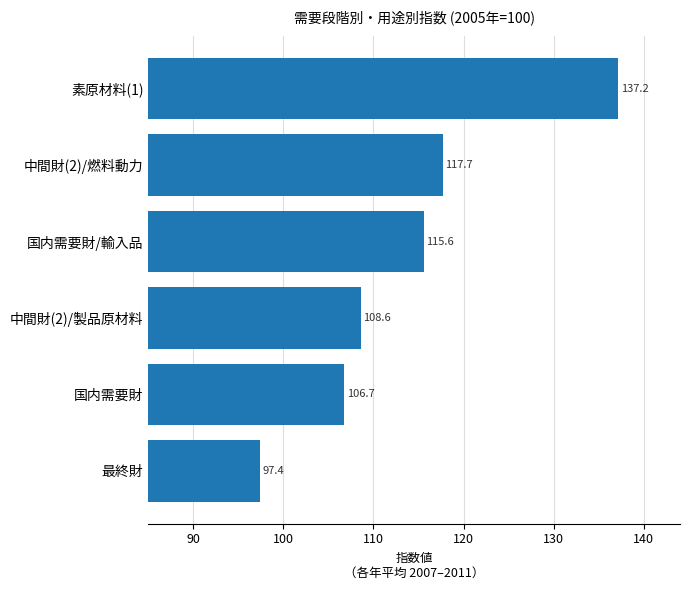

Reading top to bottom, extract all data points from this chart.

137.2	117.7	115.6	108.6	106.7	97.4